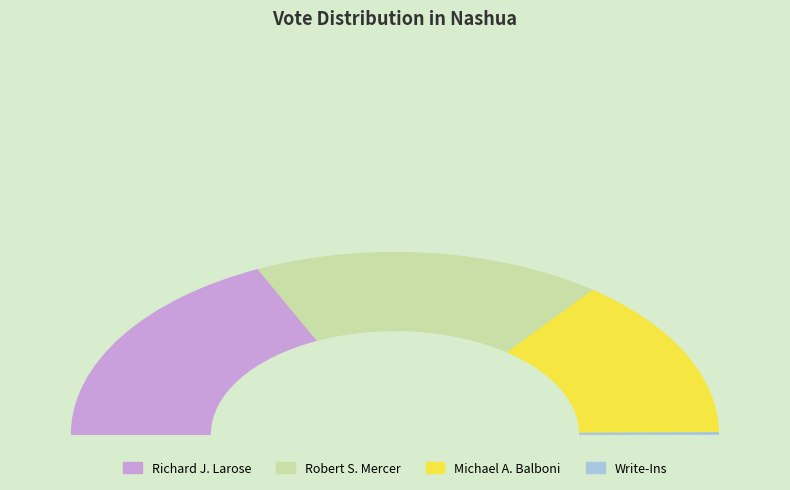

How many slices are in this pie chart?

4